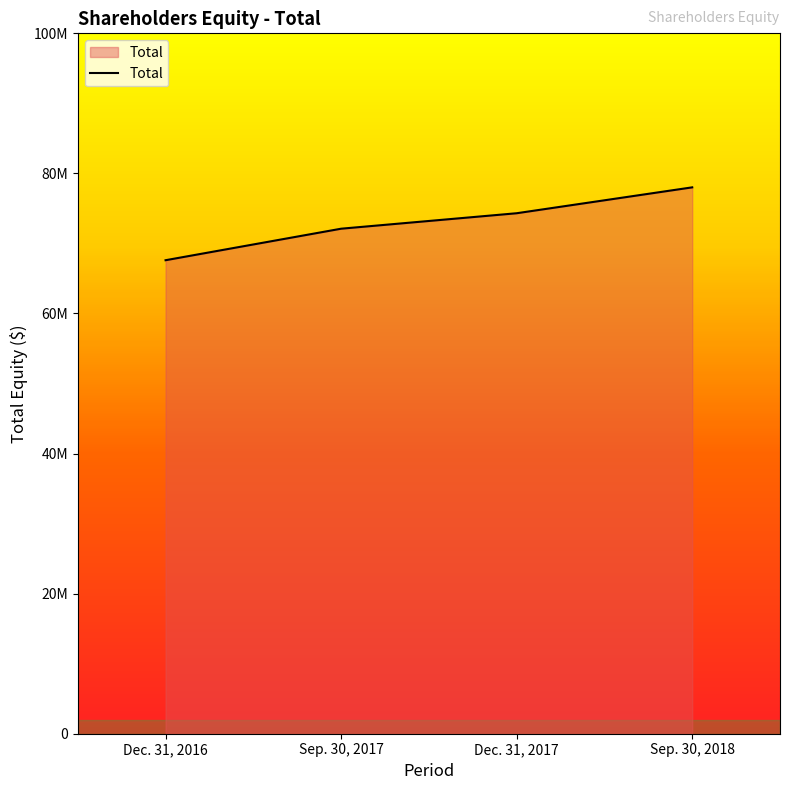

List the labels in order of value, smallest first.

Dec. 31, 2016, Sep. 30, 2017, Dec. 31, 2017, Sep. 30, 2018